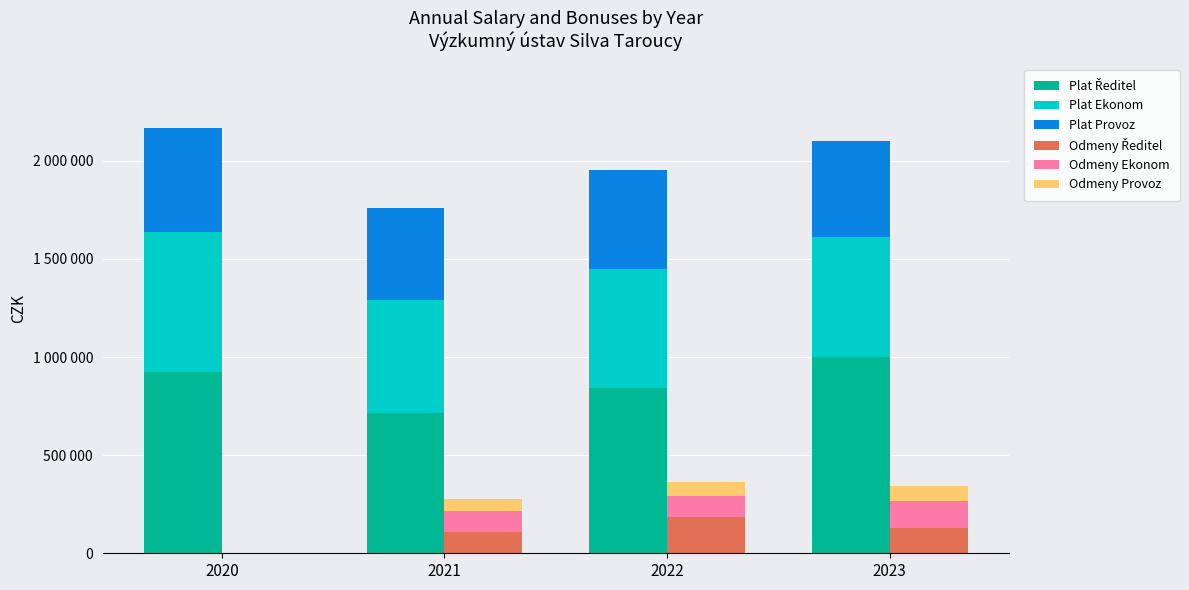

What value does the Plat Ředitel series have at 2022, to the nearest 50?

841450